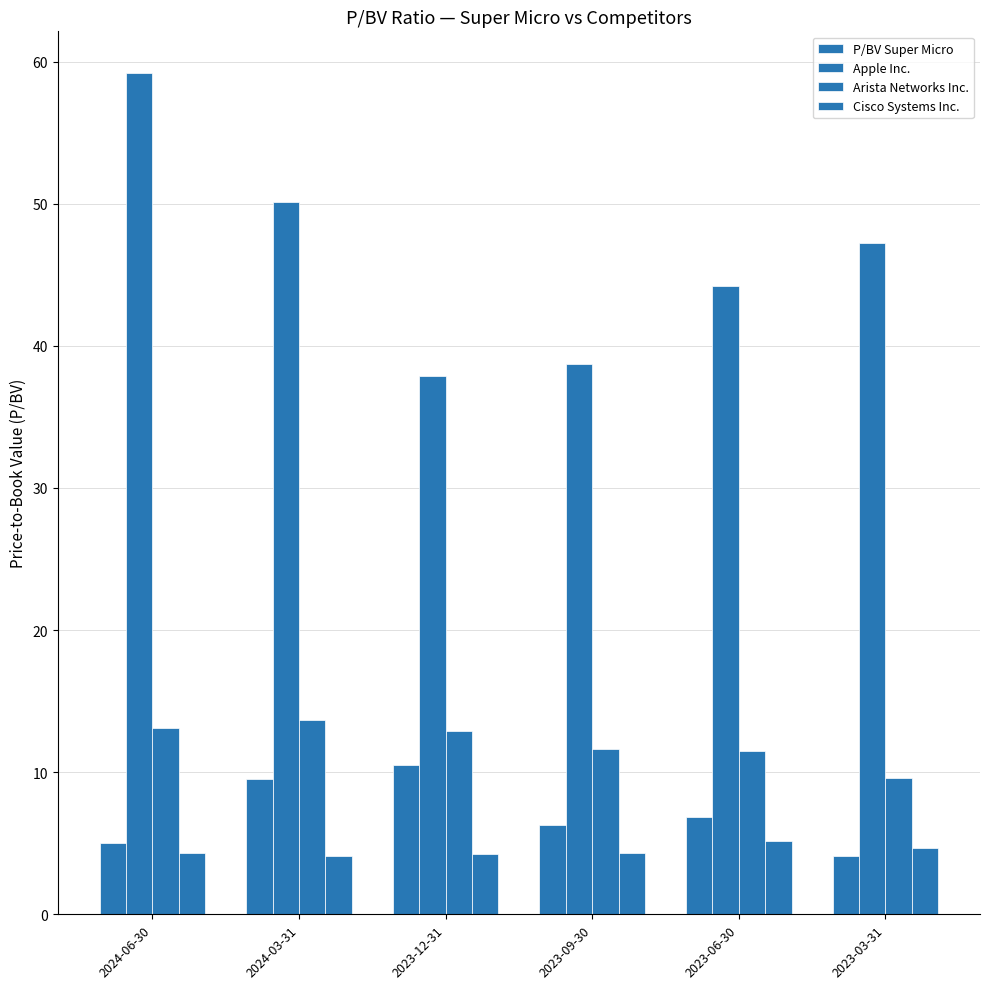

How many data points does each series have?

6